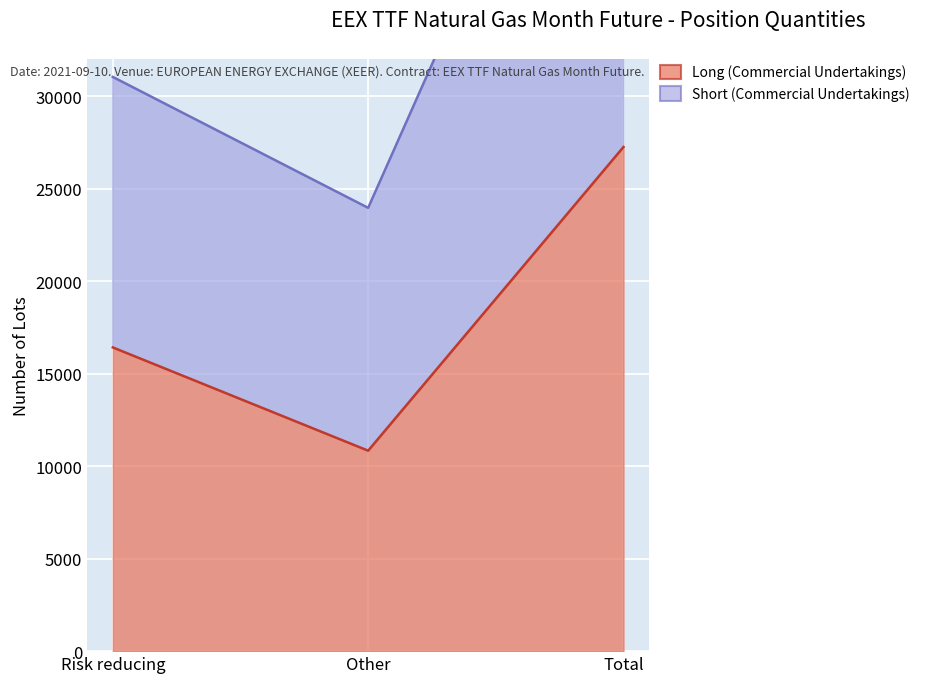

At which label does Long (Commercial Undertakings) reach its peak?

Total